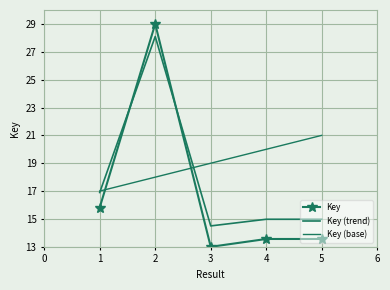

How many intersections are there between Key and Key (trend)?

2